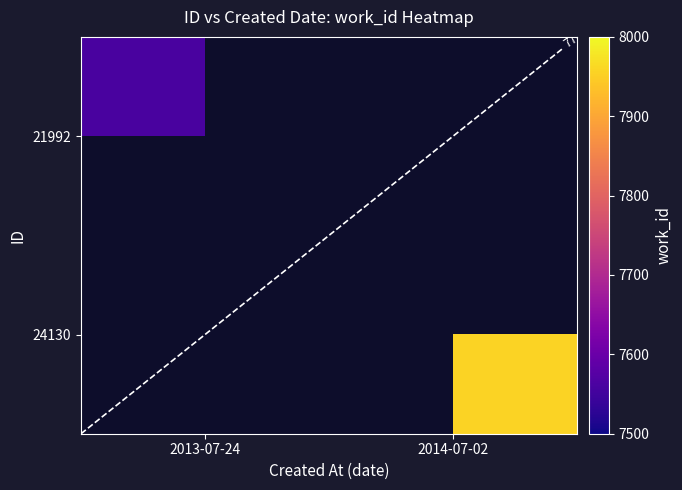

What is the greatest value displayed?

7957.0